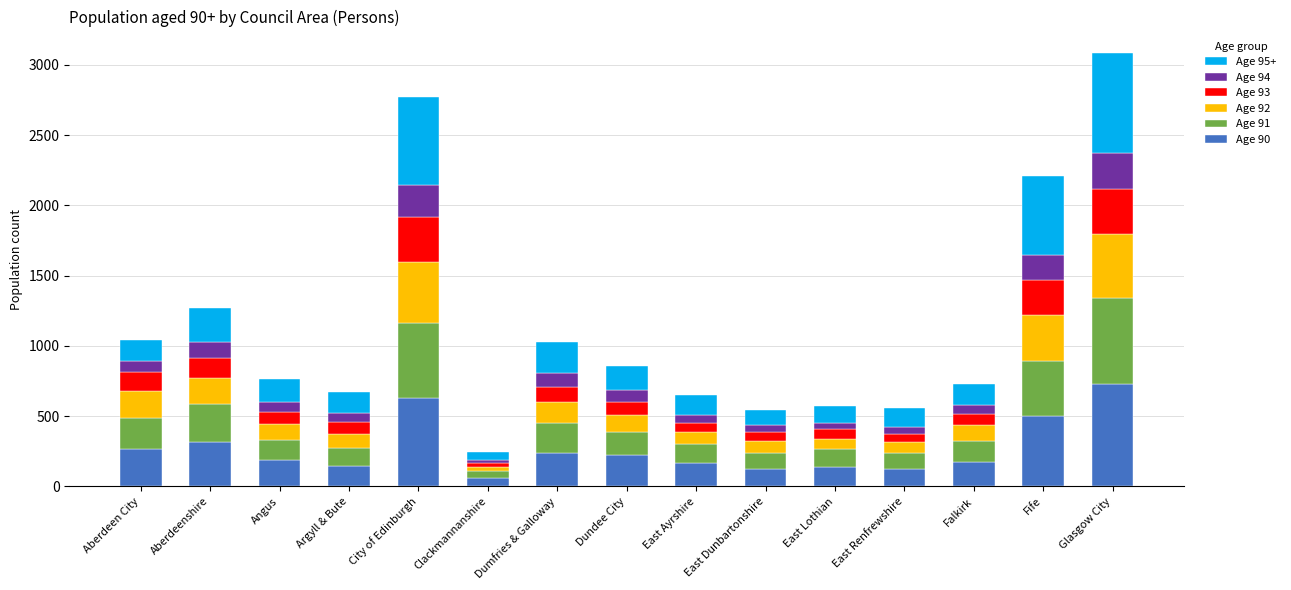

What is the total value across all series at Angus?

768